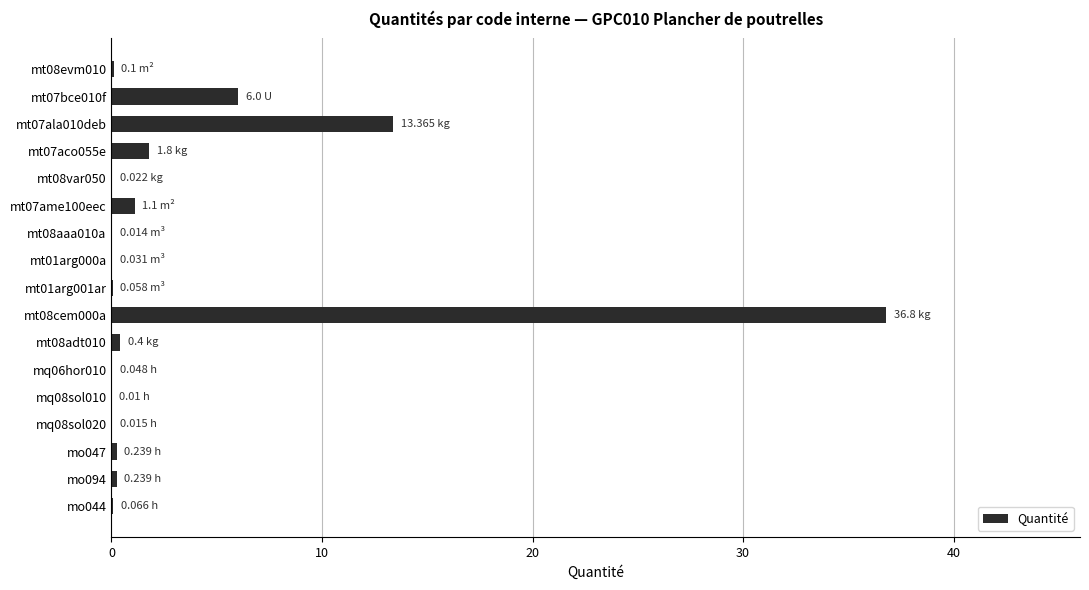

What is the sum of all values?

60.3